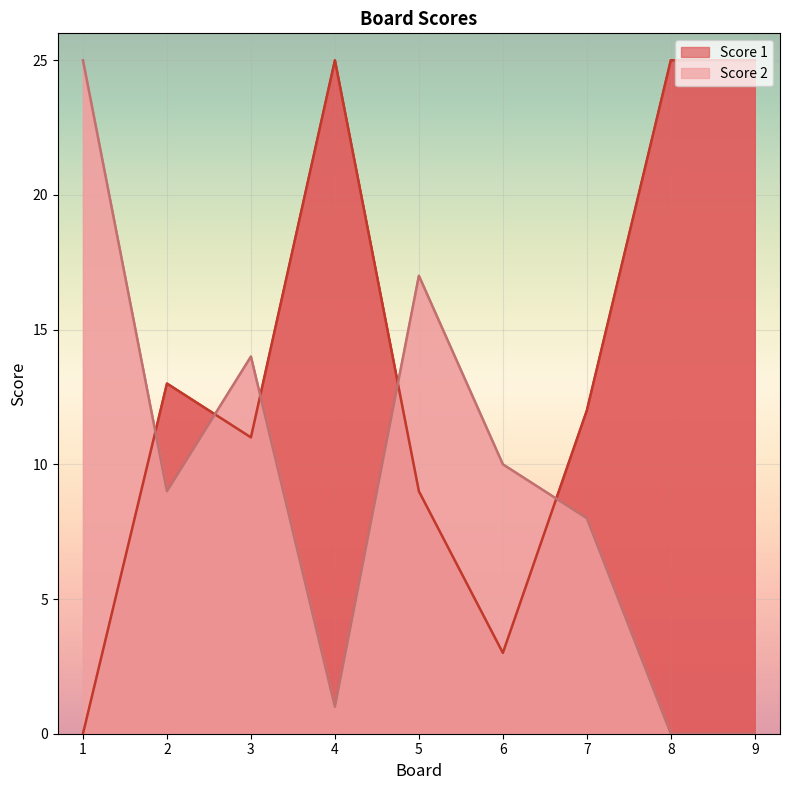

The Score 2 series shows 17 at 5. True or false?

True